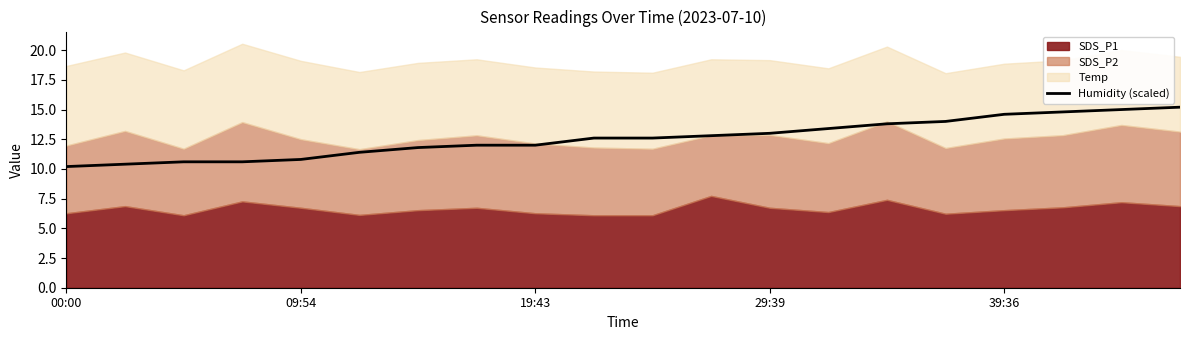

The Humidity (scaled) series shows 10.8 at 09:54. True or false?

True